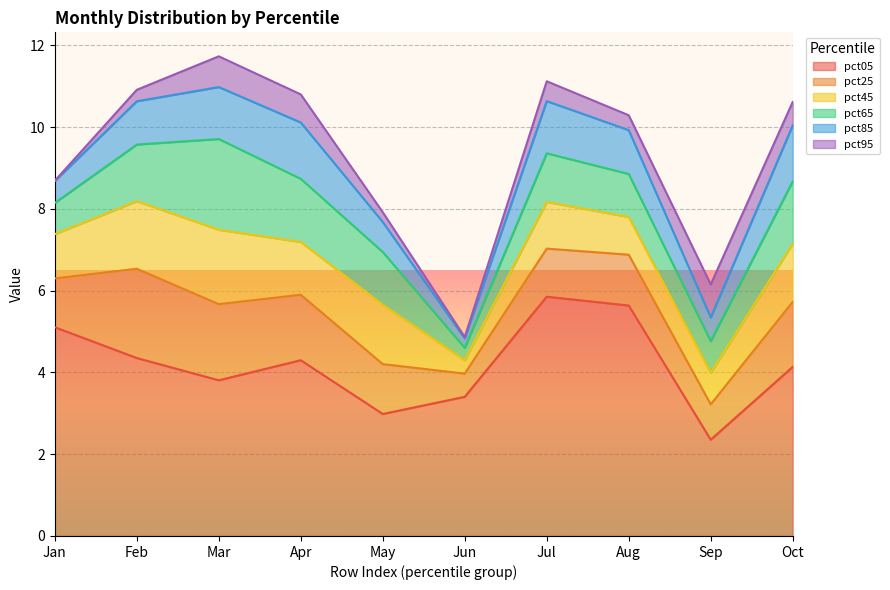

What are all the series names shown in the legend?

pct05, pct25, pct45, pct65, pct85, pct95